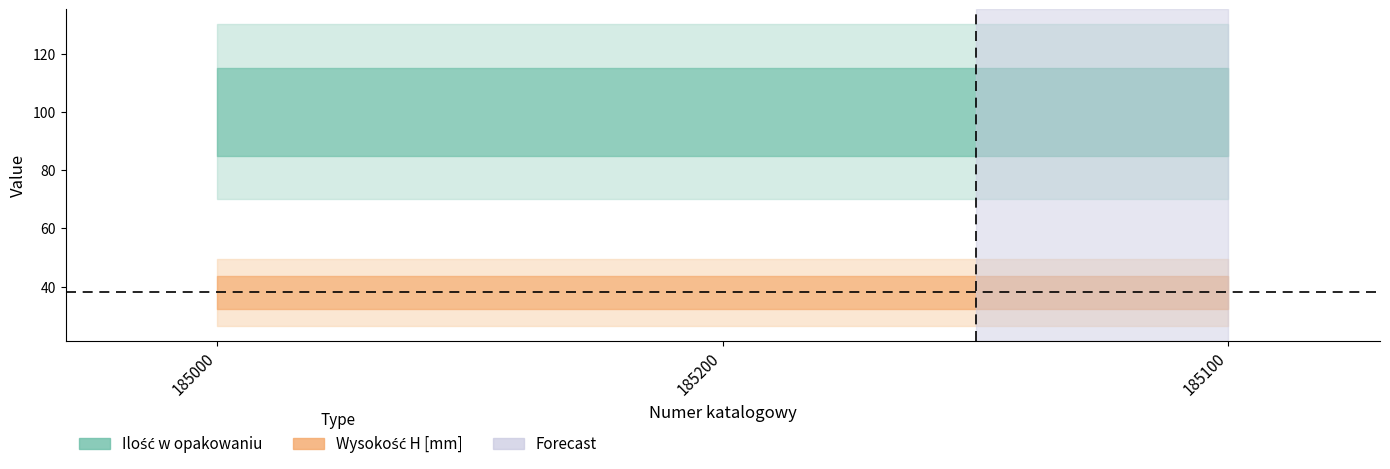

How many series are shown in this chart?

2